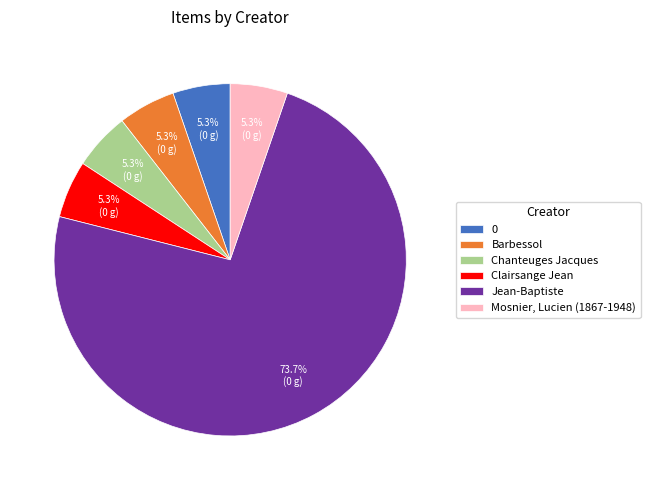

What is the largest slice in the pie chart?

Jean-Baptiste